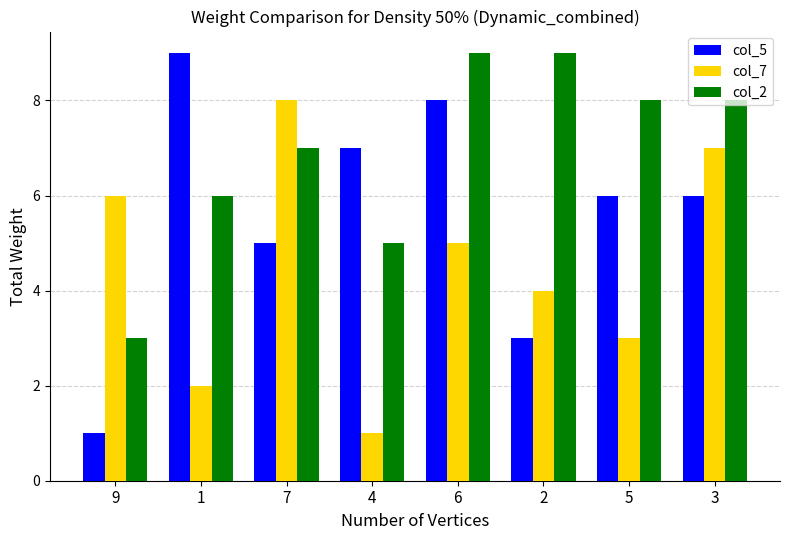

What is the difference between the highest and lowest values at 7?

3